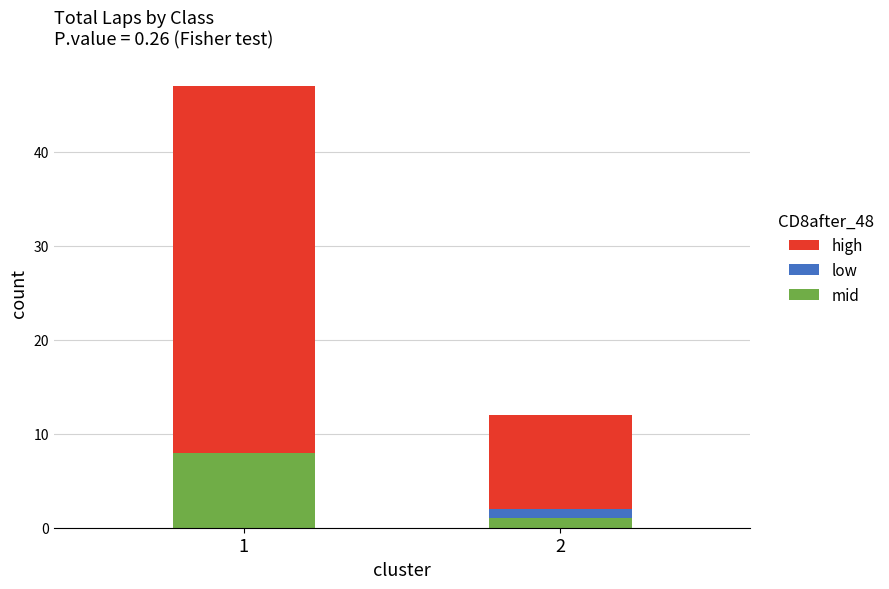

The value of mid at 1 is 4. True or false?

False